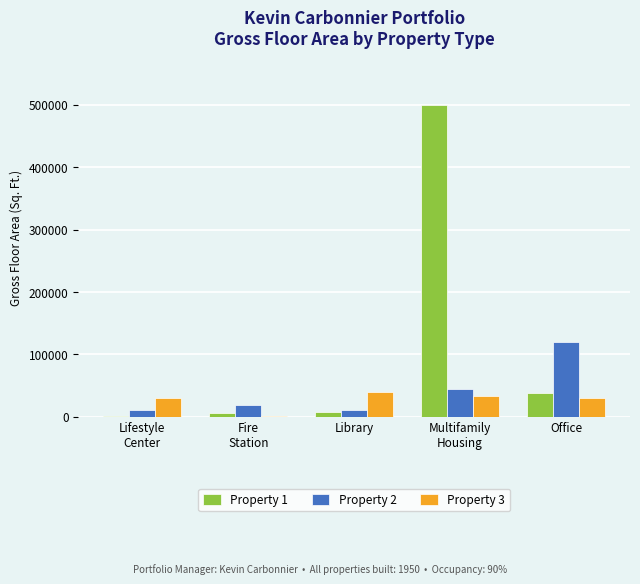

How many distinct data groups are displayed?

3